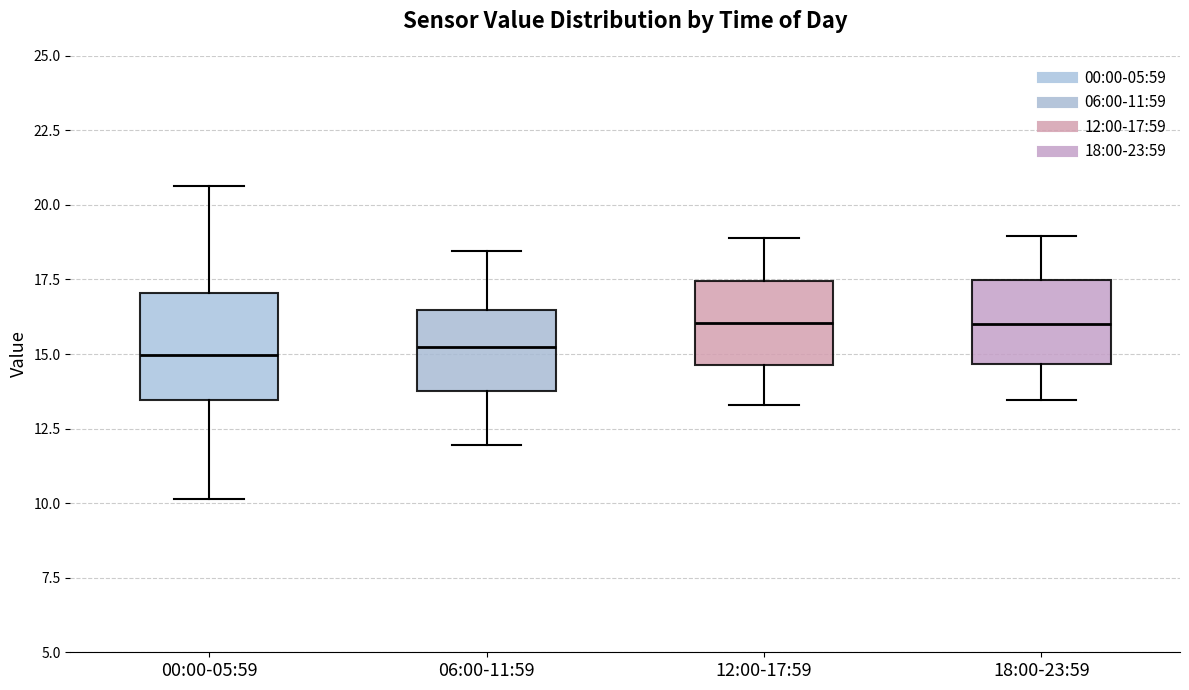

Which box is the tallest, from its lower edge to its upper edge?

00:00-05:59